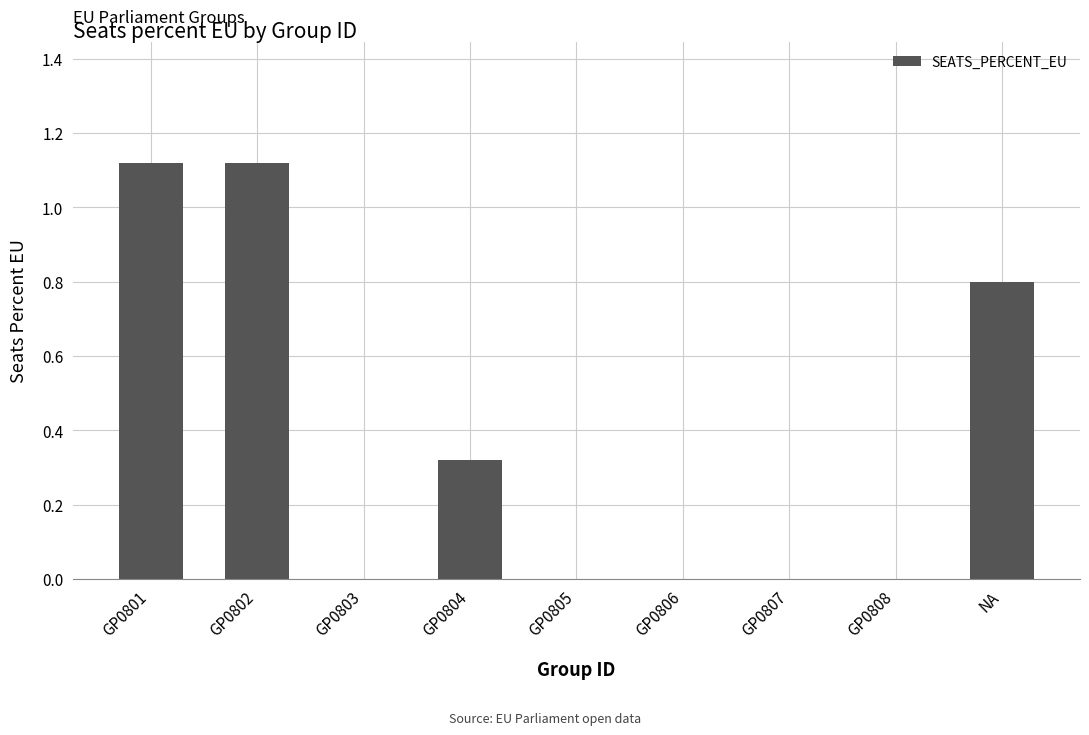

What is the sum of all values?

3.4